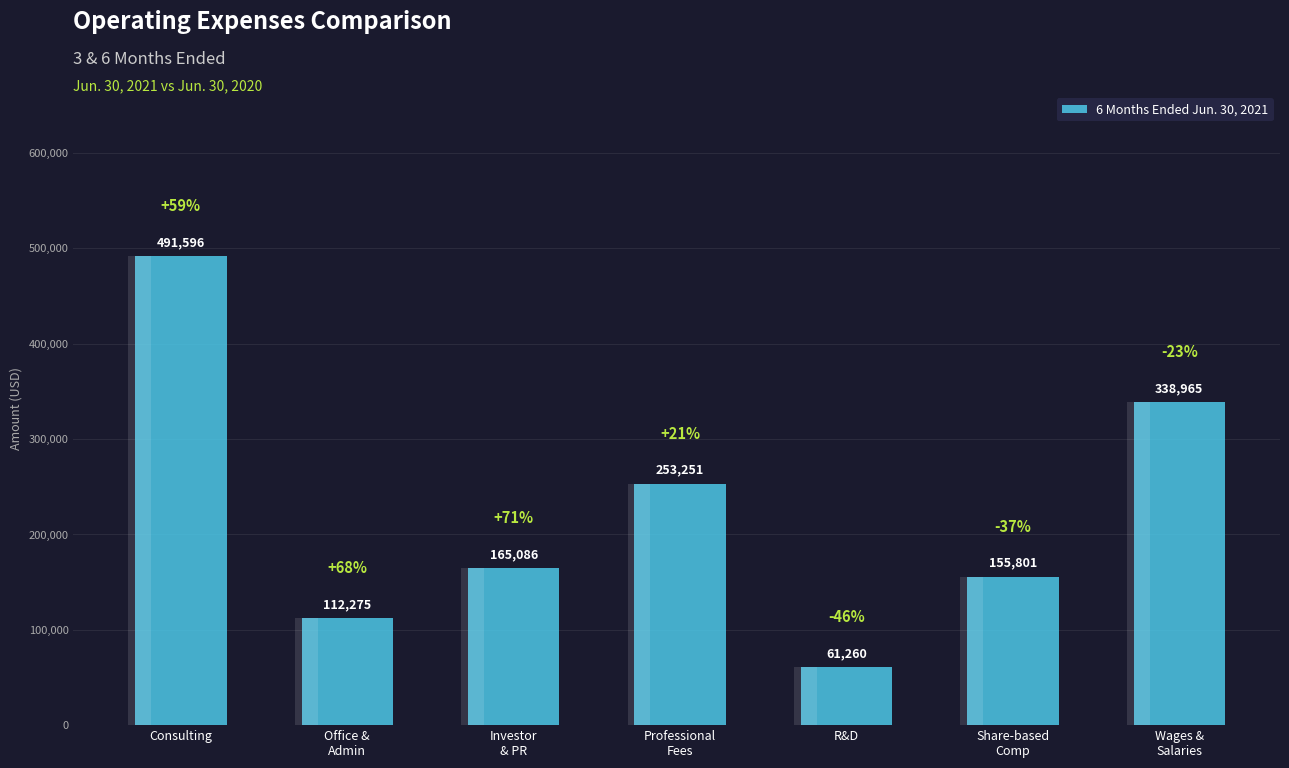

What is the label of the 2nd bar from the right?

Share-based
Comp